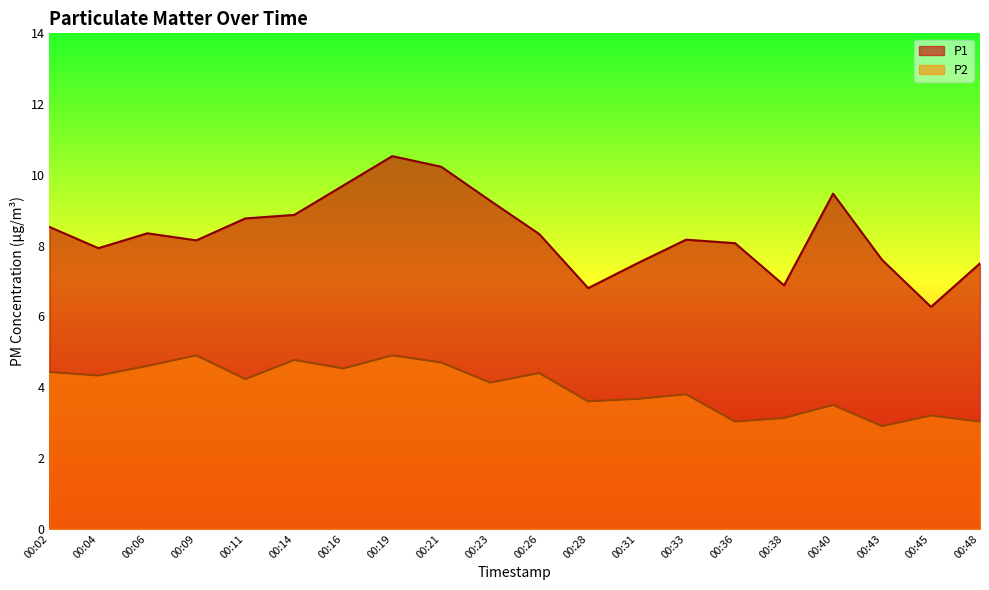

At which label does P2 first exceed 4?

00:02